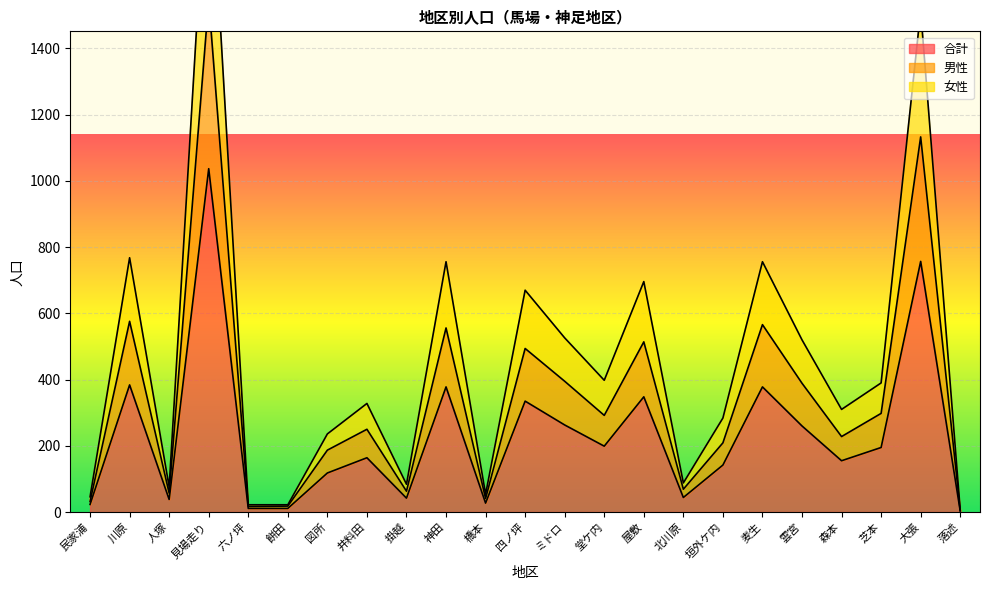

At which category is the sum across all series the highest?

見場走り